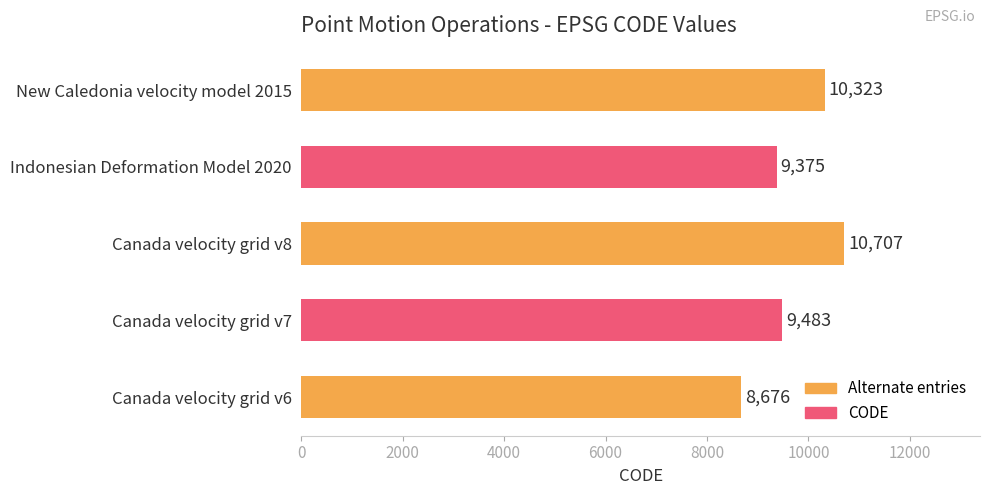

At which category does the chart reach its peak across all series?

Canada velocity grid v8